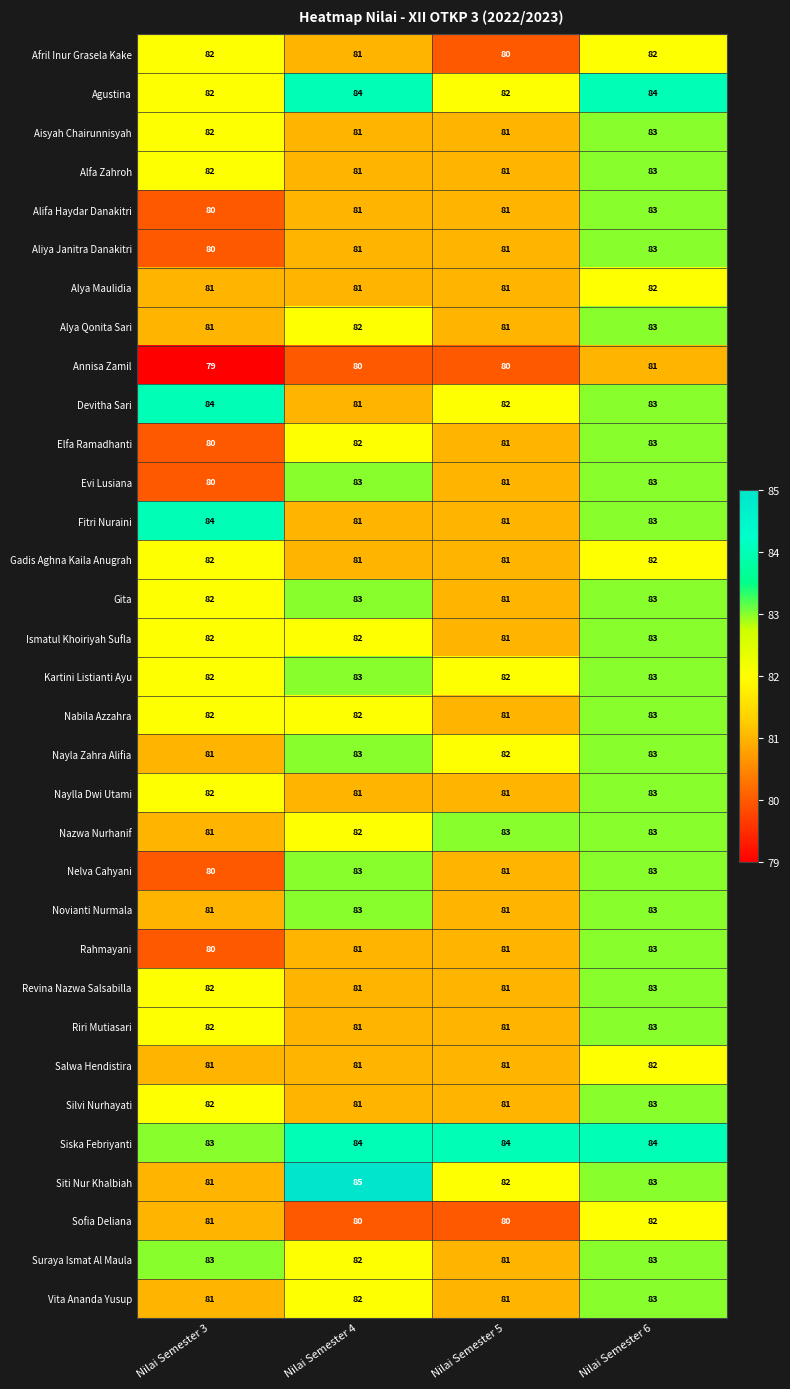

Is it true that Agustina equals 84 at Nilai Semester 4?

True